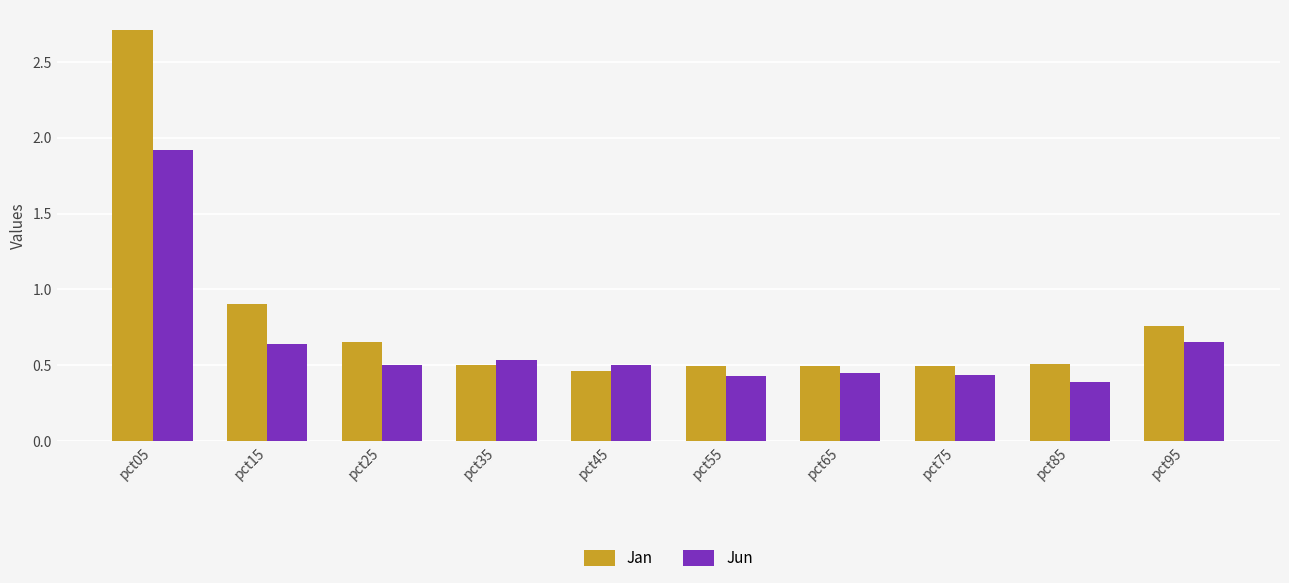

What is the highest value of the Jun series?

1.9